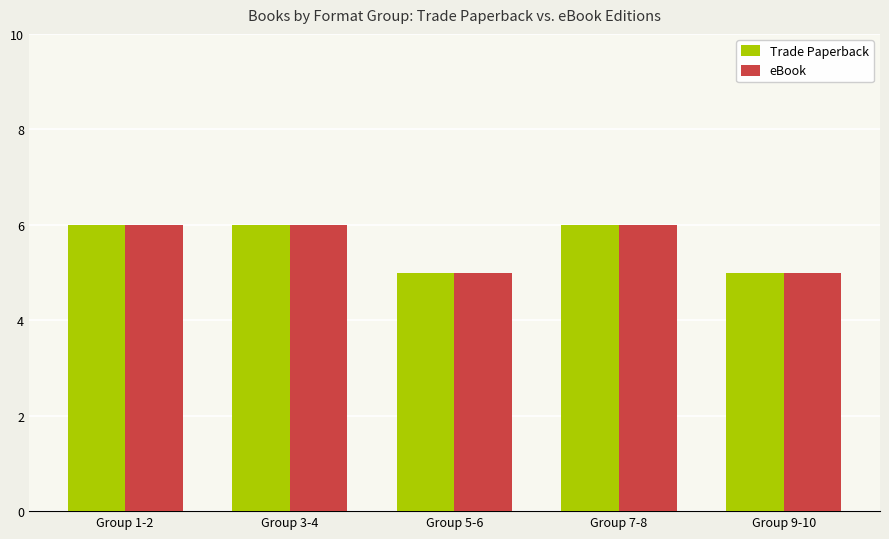

What is the difference between the maximum and minimum values in the Trade Paperback series?

1